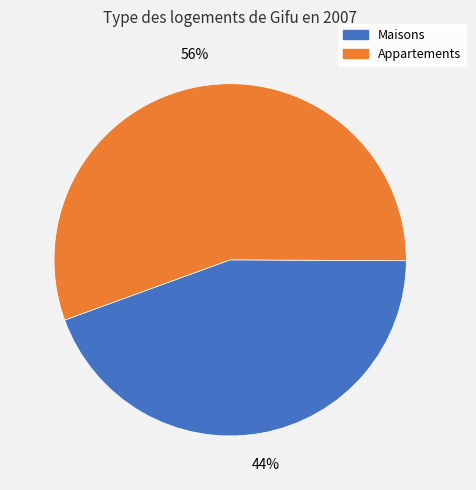

Count the number of slices in the pie.

2